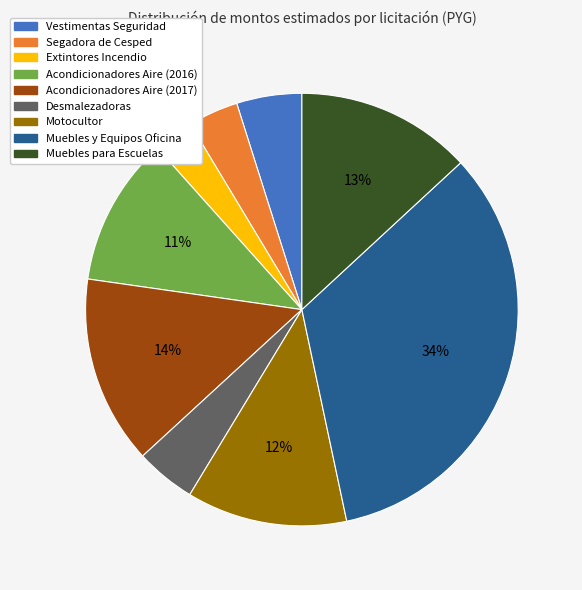

To the nearest percent, what is the average slice percentage?

11%